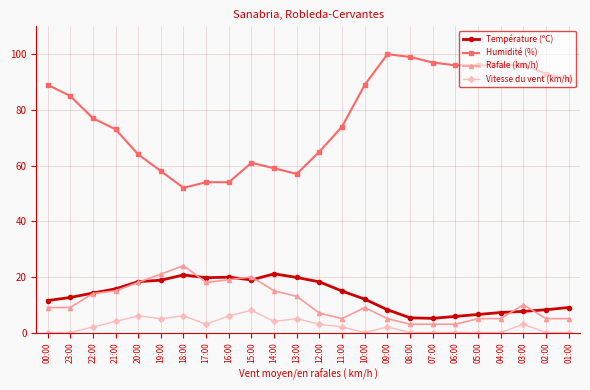

Where is Rafale (km/h) nearest to the value 13?

13:00